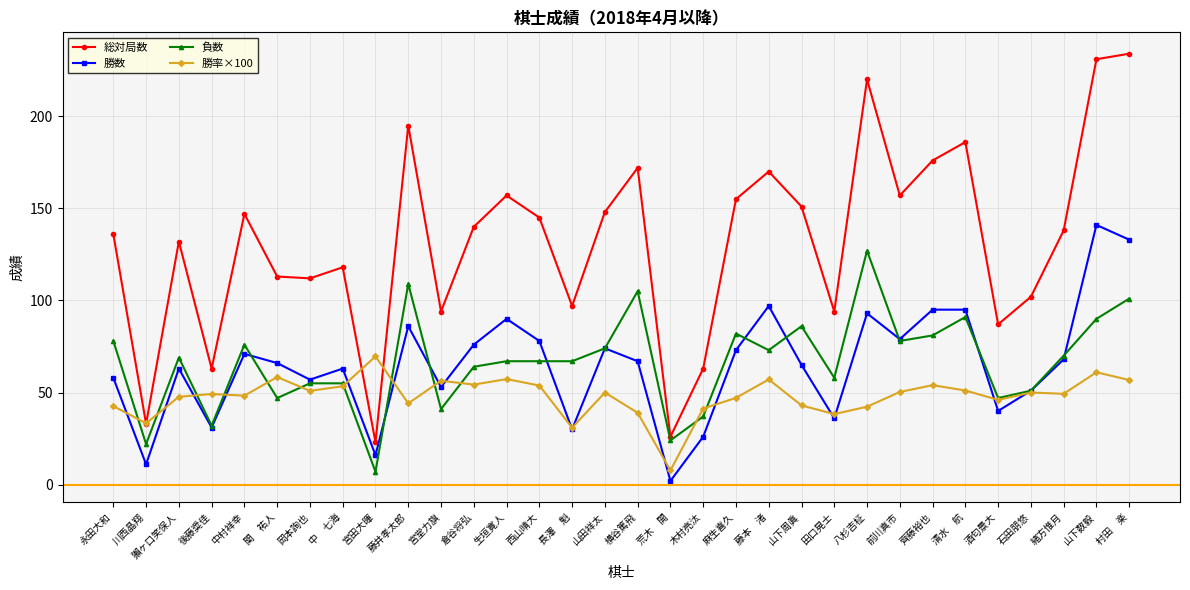

Which series has the largest total across all categories?

総対局数